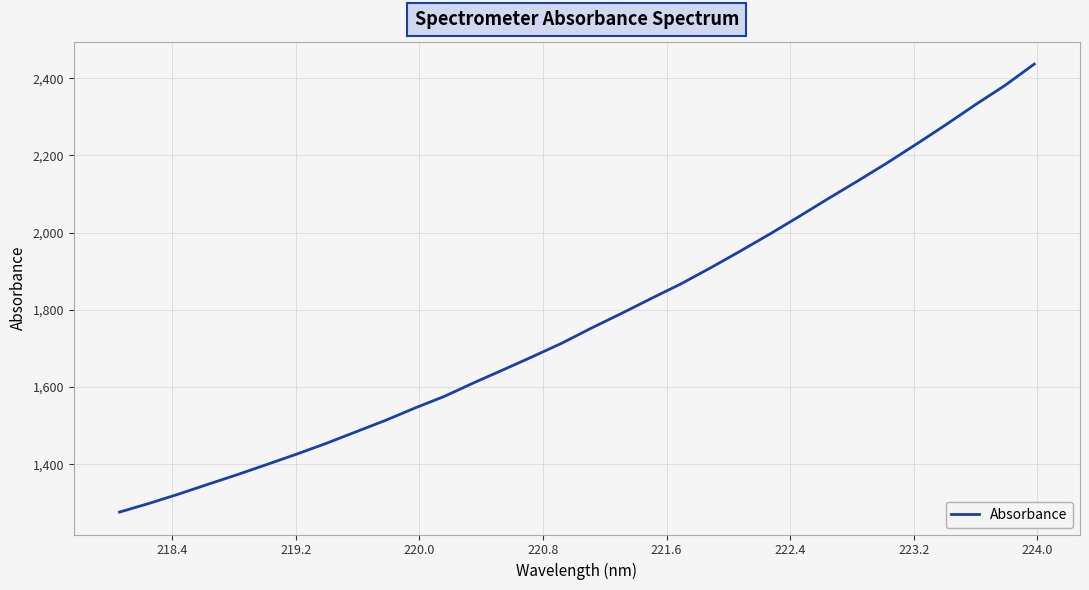

What is the minimum value shown in the chart?

1276.5